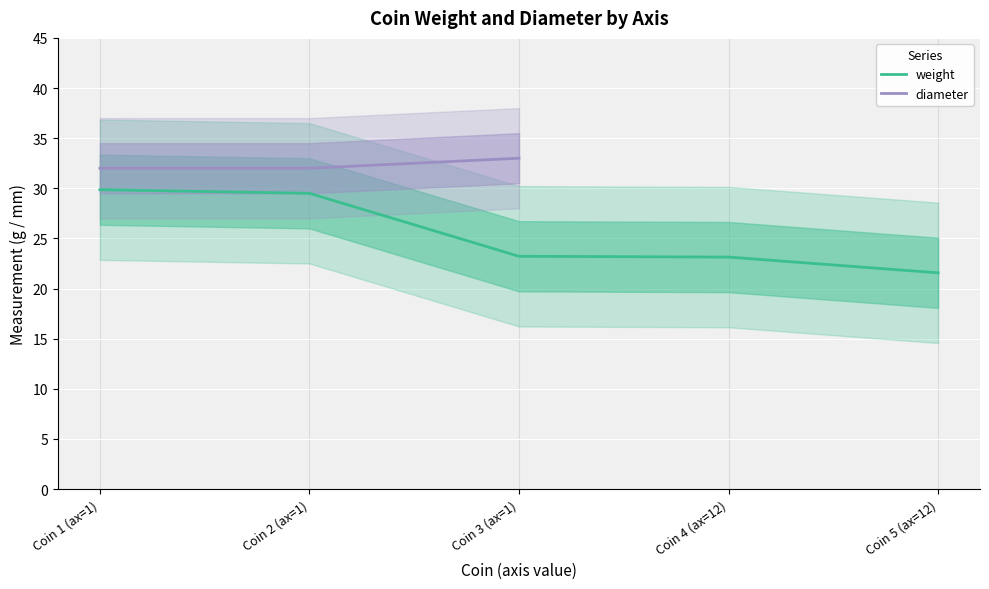

Rank the categories by weight value from lowest to highest.

Coin 5 (ax=12), Coin 4 (ax=12), Coin 3 (ax=1), Coin 2 (ax=1), Coin 1 (ax=1)